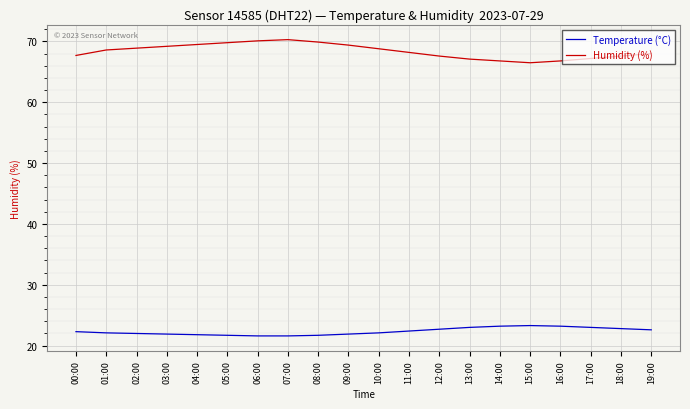

What is the total value across all series at 09:00?

91.3